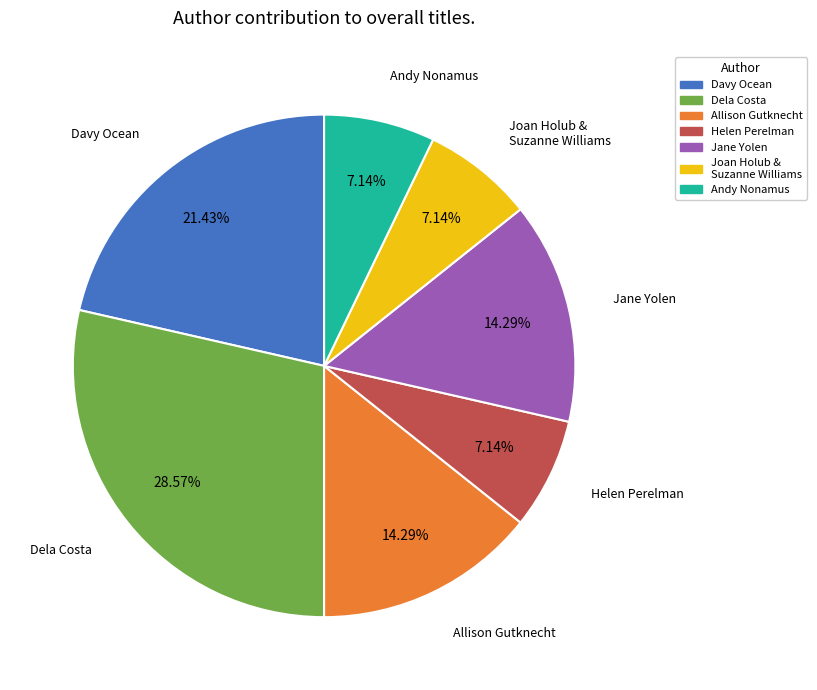

Is there a majority slice in this chart?

No